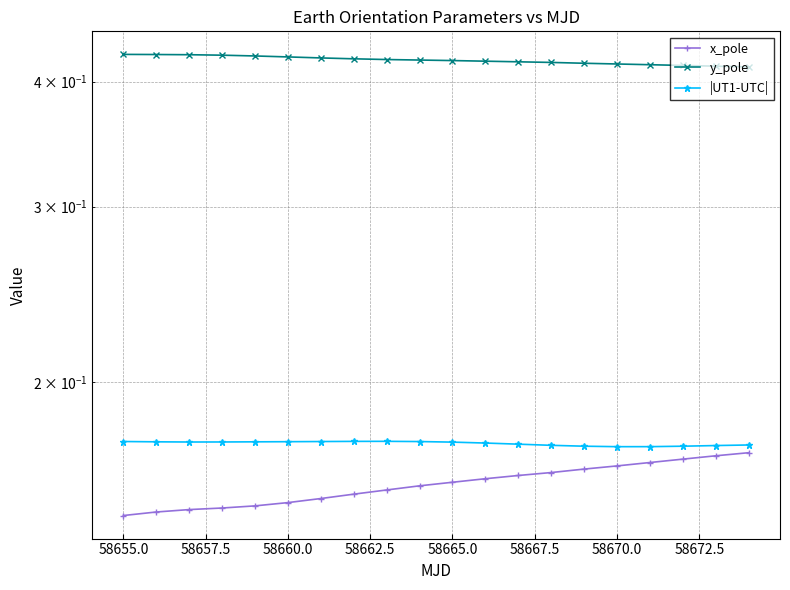

How many lines are shown in the chart?

3